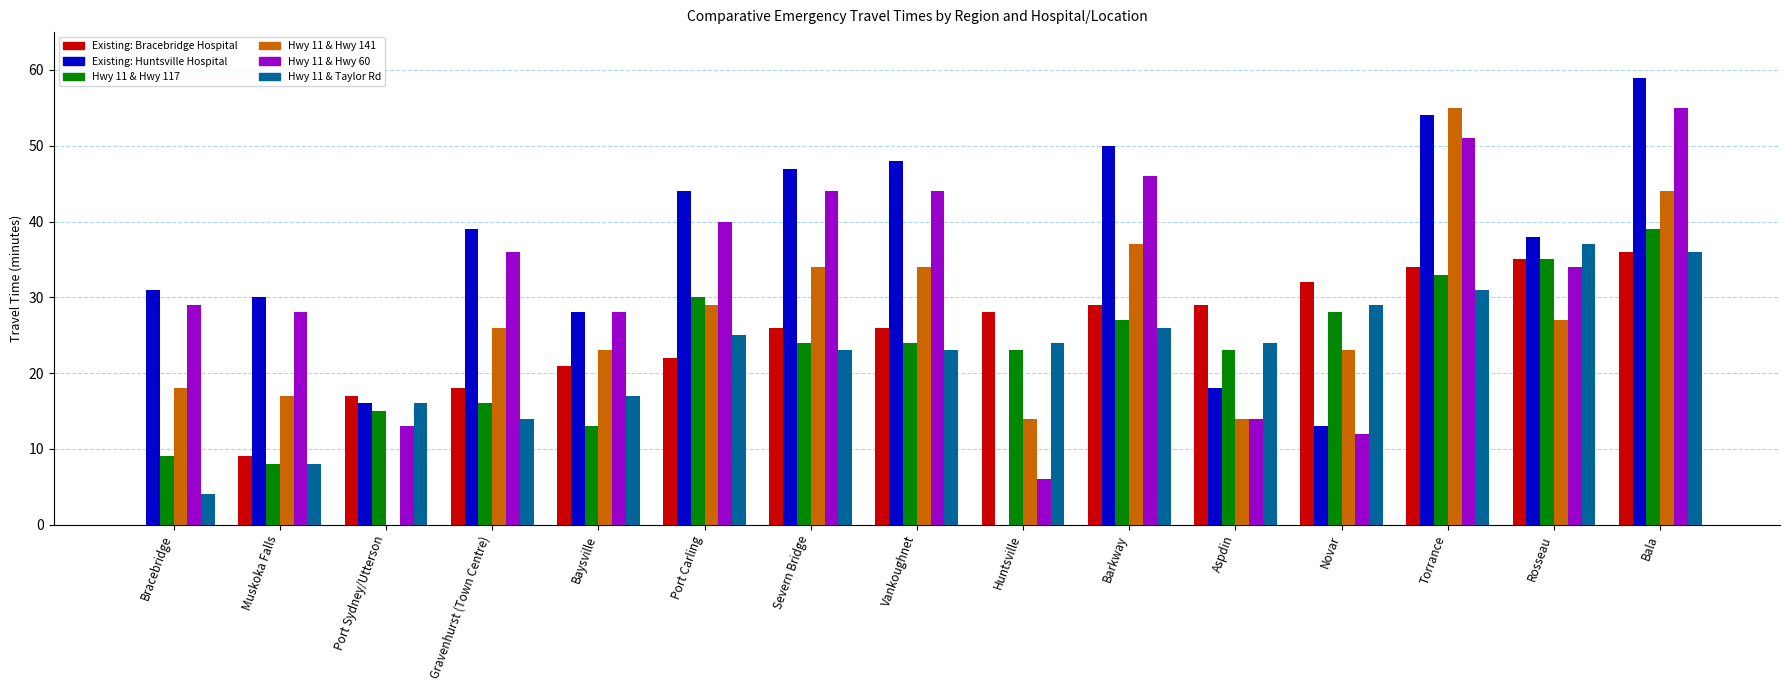

Is it true that Hwy 11 & Hwy 60 equals 34 at Rosseau?

True